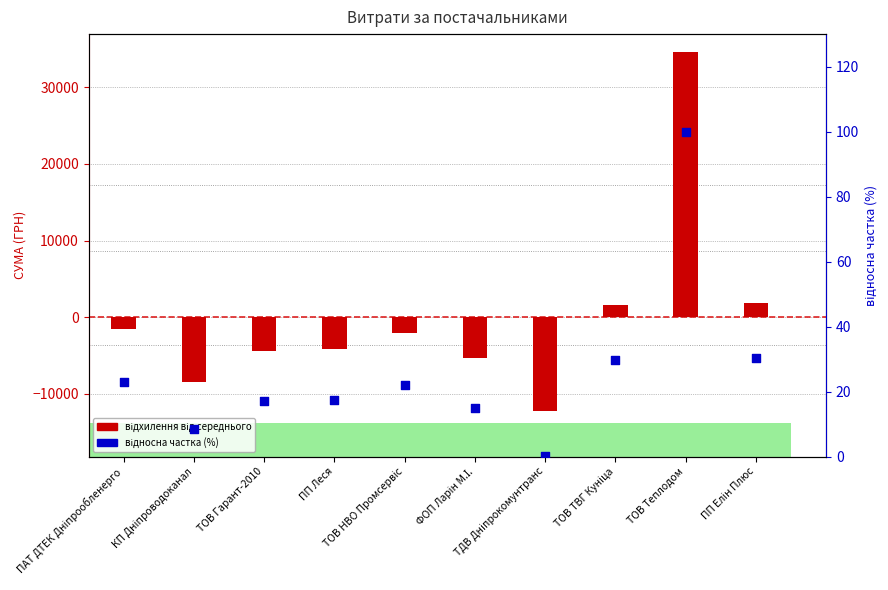

Which series reaches the maximum Y coordinate?

відхилення від середнього